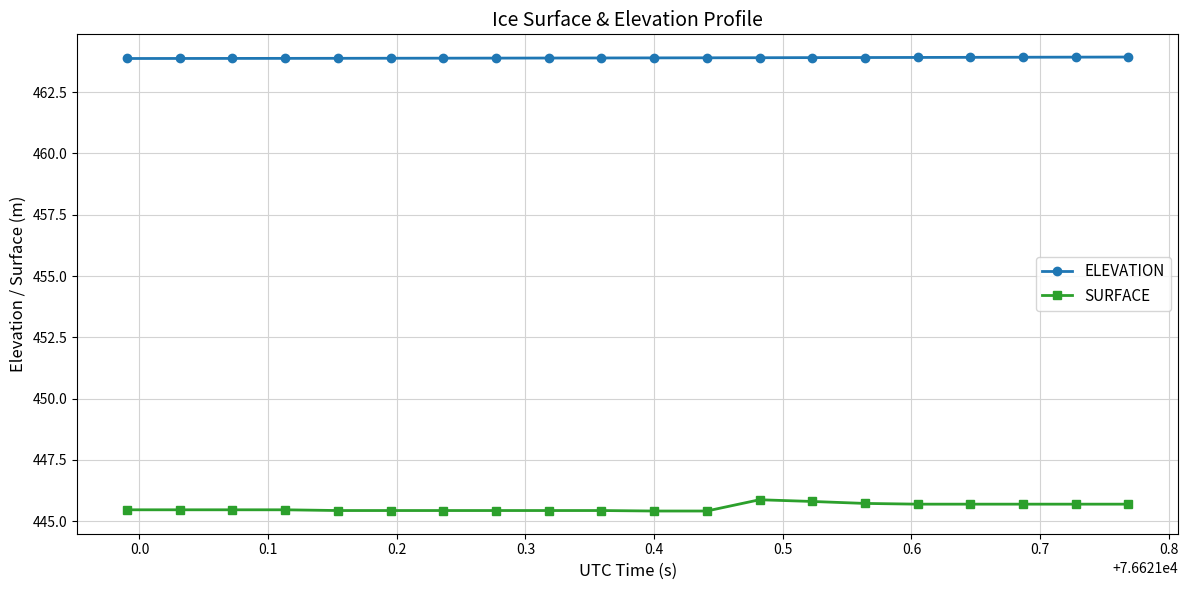

True or false: SURFACE has more than 0 points higher than both neighbors.

True